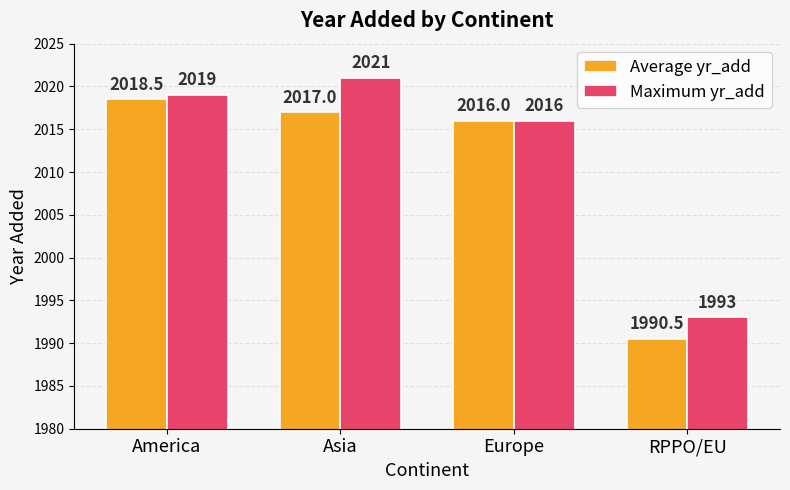

What is the lowest value of the Average yr_add series?

1990.5